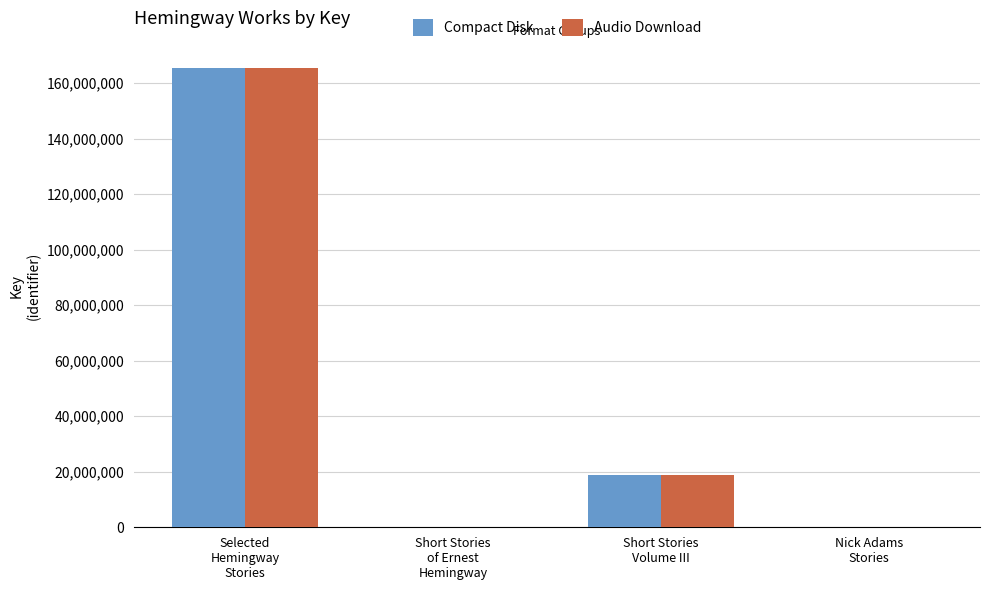

How many series are shown in this chart?

2